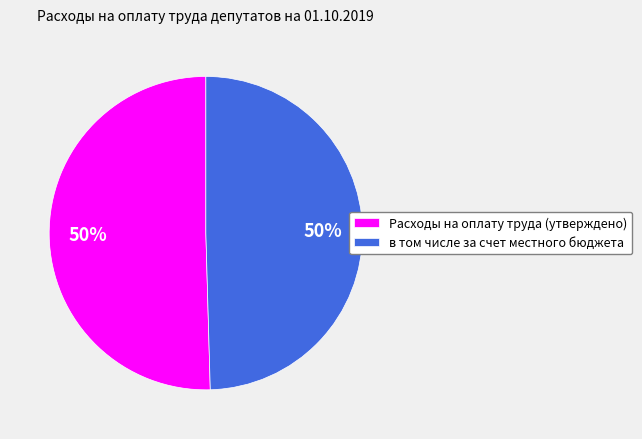

To the nearest percent, what portion does в том числе за счет местного бюджета represent?

50%